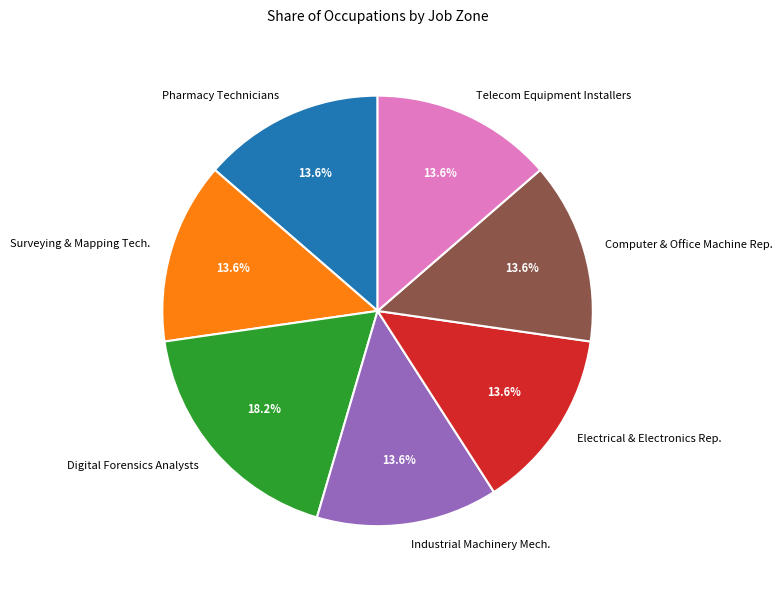

Is there a majority slice in this chart?

No